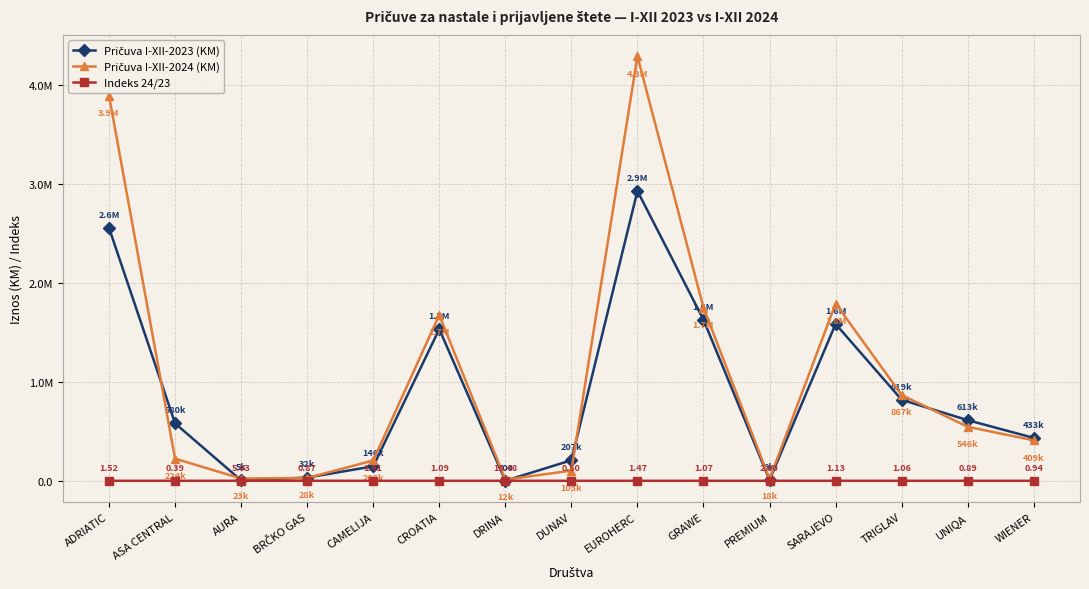

Reading left to right, list all the values displayed in this chart.

Pričuva I-XII-2023 (KM): 2556249.0	580000.0	4557.0	32325.0	146304.0	1532912.0	700.0	207484.0	2929121.0	1627235.0	8800.0	1585091.0	818676.0	612544.0	433411.0
Pričuva I-XII-2024 (KM): 3892584.0	223700.0	22914.0	27998.0	205552.0	1675833.0	11537.0	103087.0	4292114.0	1748938.0	17600.0	1791680.0	866537.0	545631.0	408796.0
Indeks 24/23: 1.5	0.4	5.0	0.9	1.4	1.1	16.5	0.5	1.5	1.1	2.0	1.1	1.1	0.9	0.9